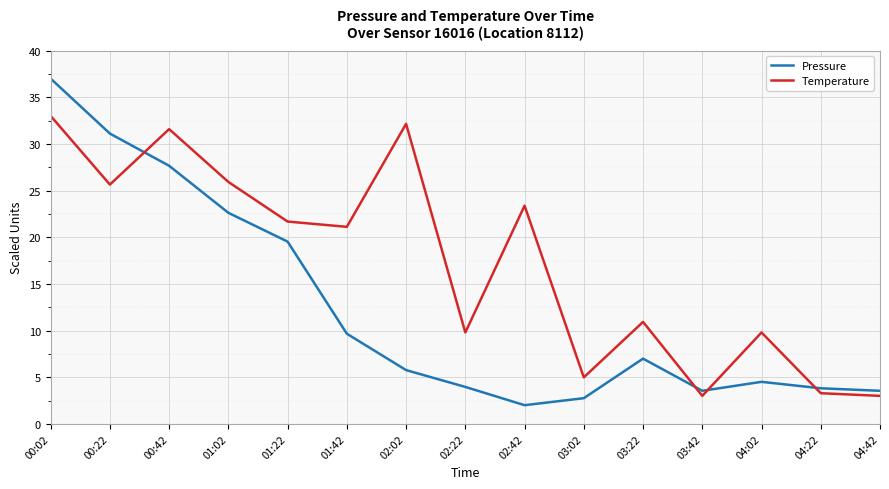

At which category does Temperature reach its first local peak?

00:42